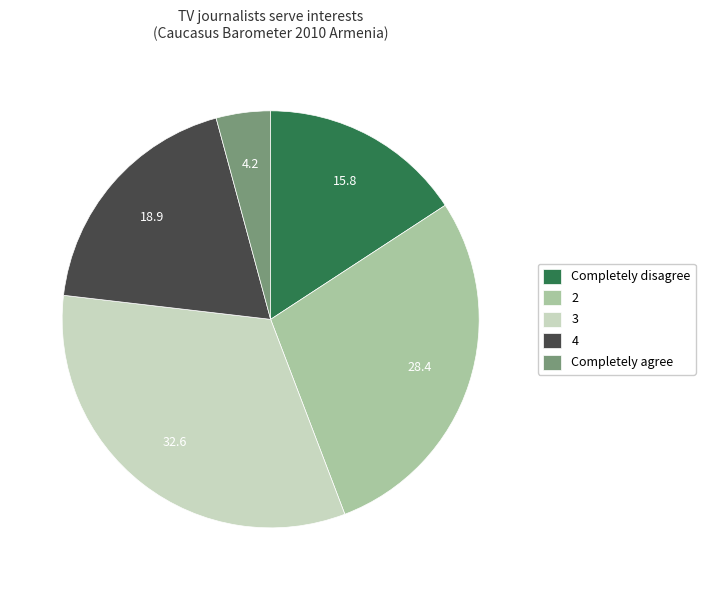

Which has a higher value, 2 or 4?

2